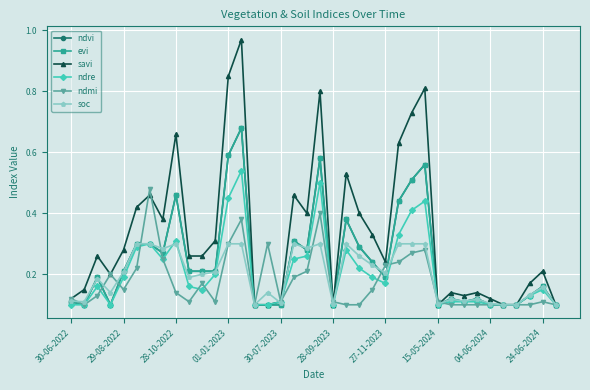

Is this an area chart (filled region under the line)?

No